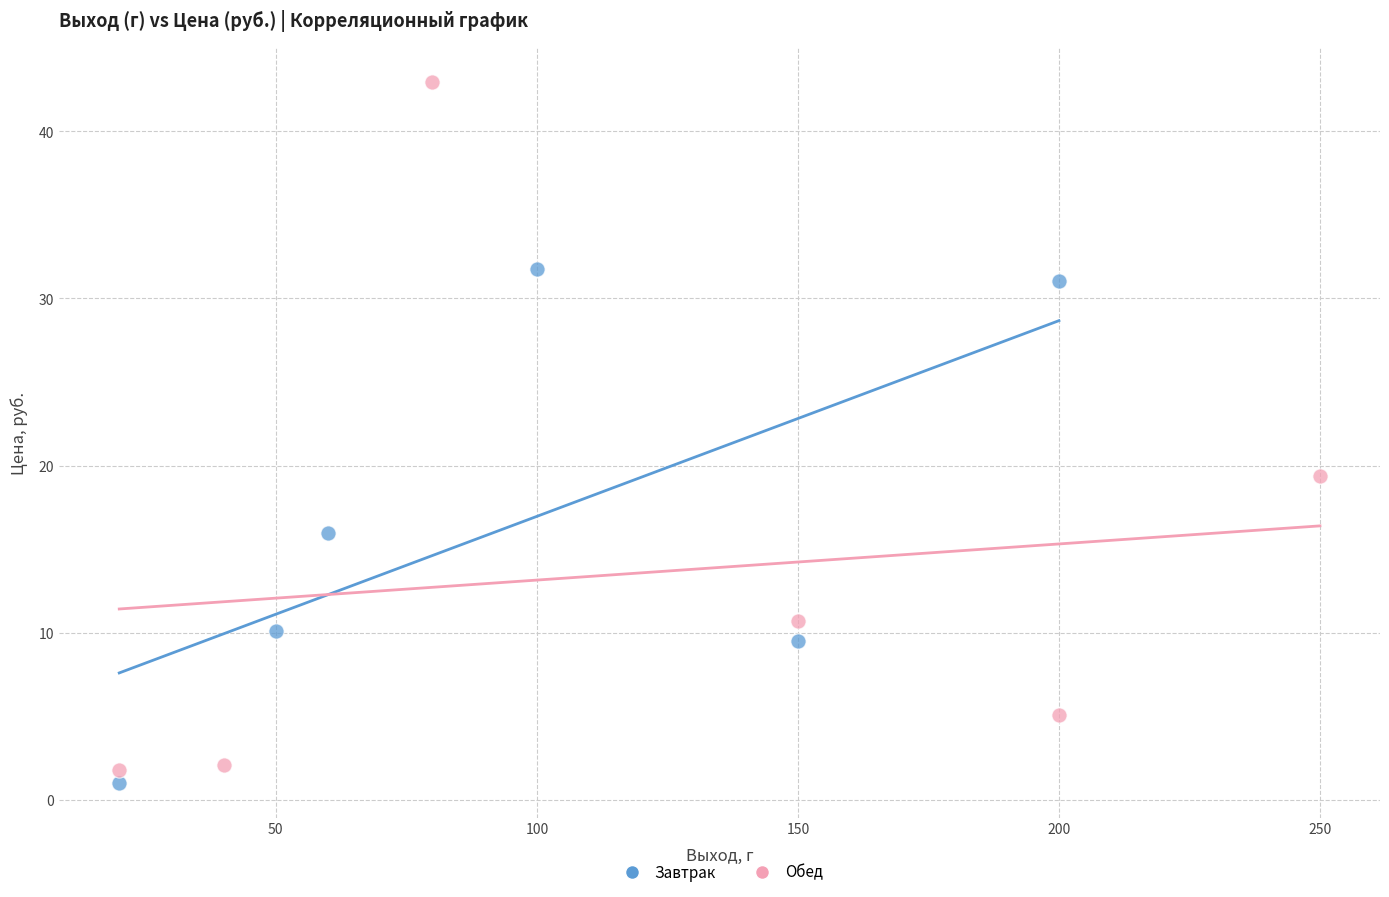

Which series contains the highest Y value?

Обед